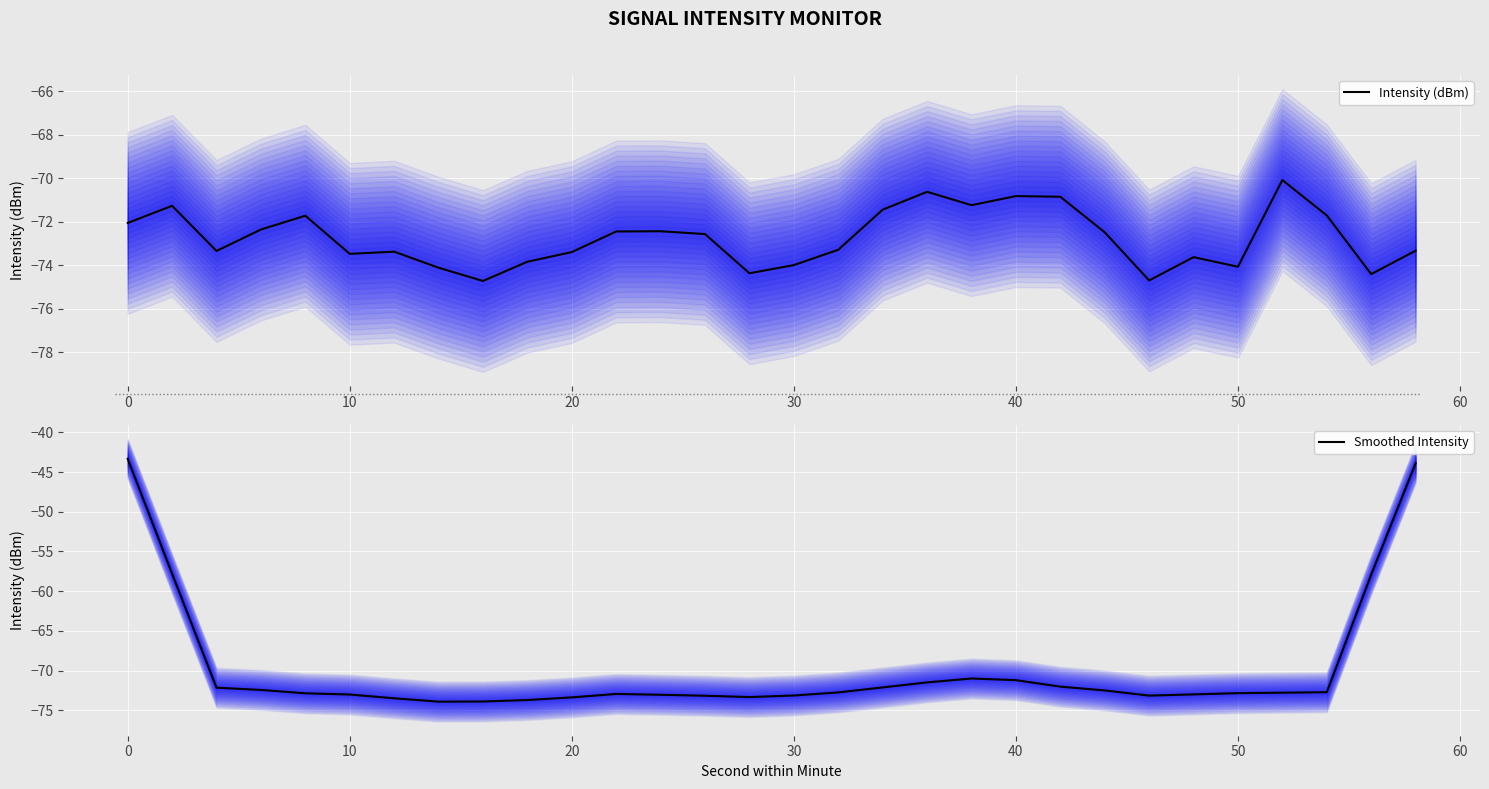

Which series has the largest total across all categories?

Smoothed Intensity